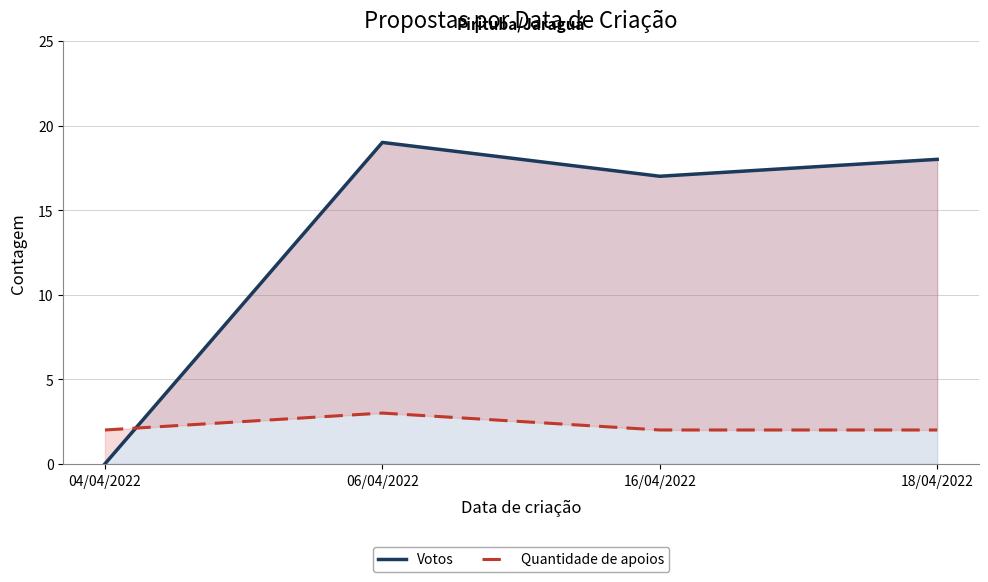

Between 04/04/2022 and 16/04/2022, which series saw the biggest shift?

Votos